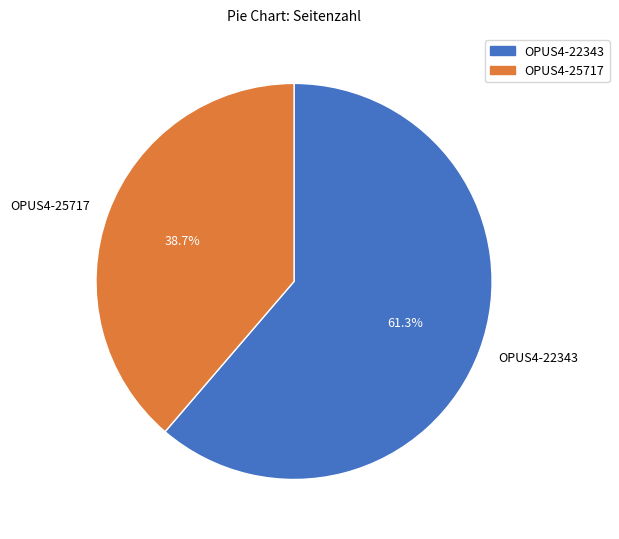

What is the smallest slice in the pie chart?

OPUS4-25717